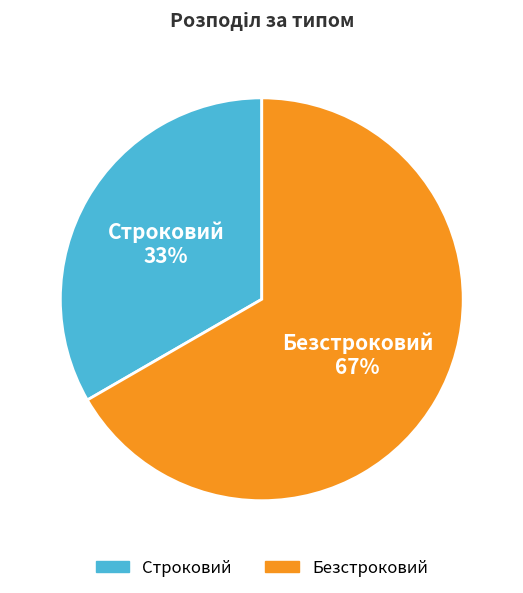

Between Безстроковий and Строковий, which is larger?

Безстроковий